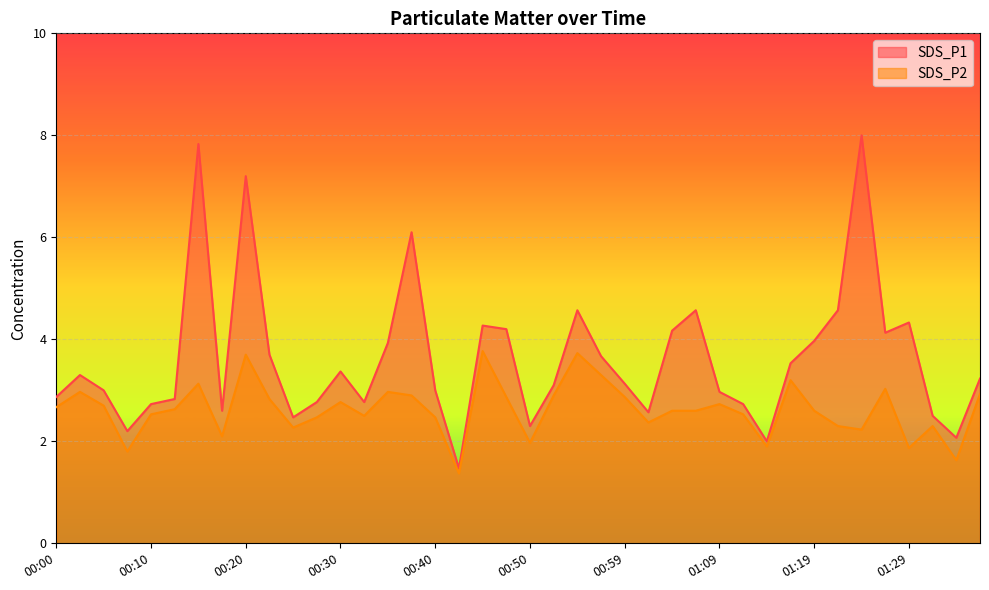

True or false: SDS_P2 has more than 0 interior local peaks.

True